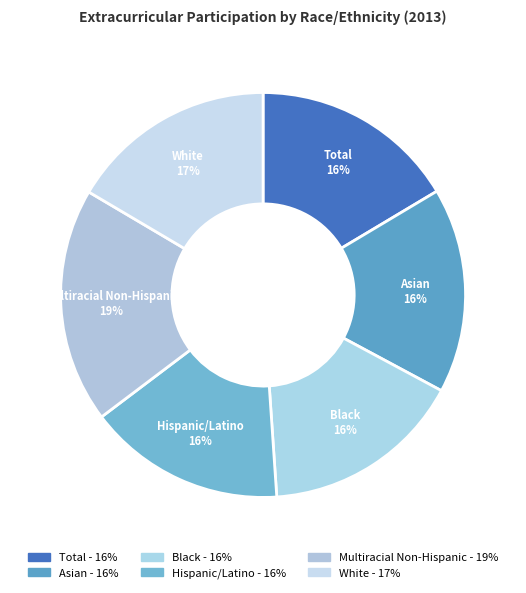

To the nearest percent, what is the average slice percentage?

17%